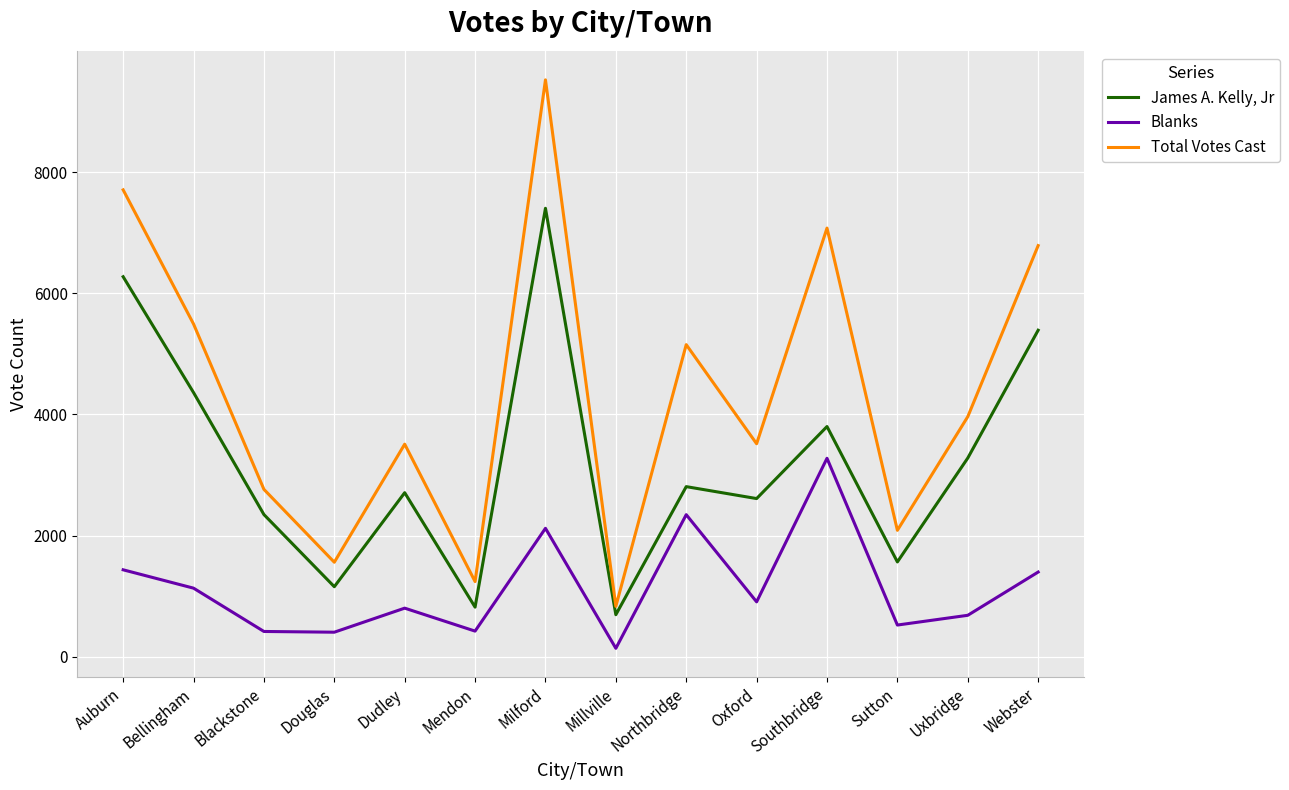

What is the highest value of the Blanks series?

3275